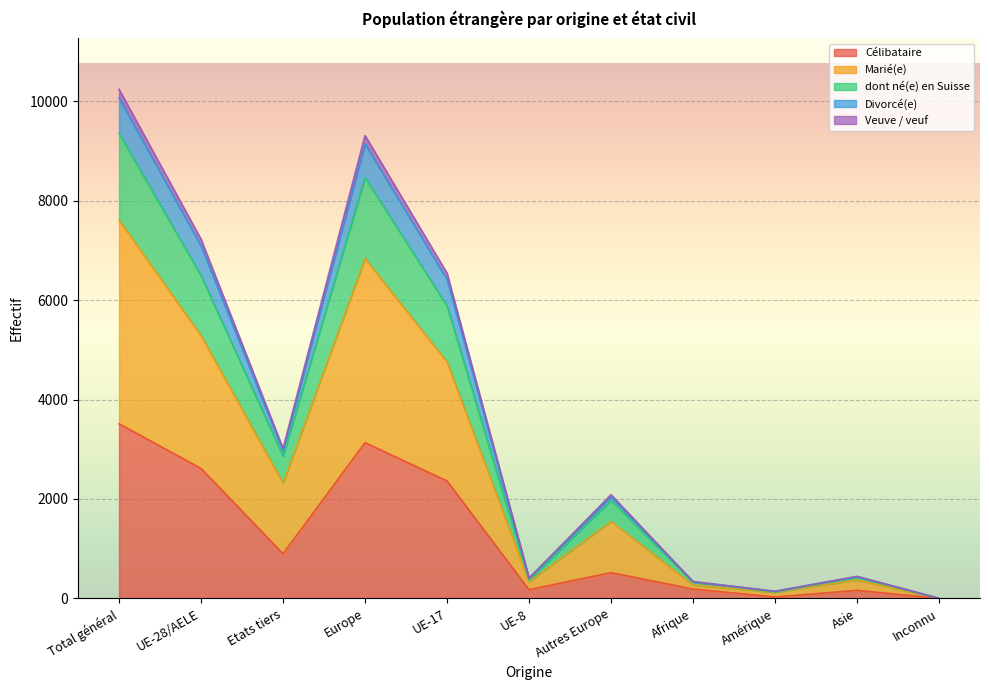

What position from the right is Etats tiers?

9